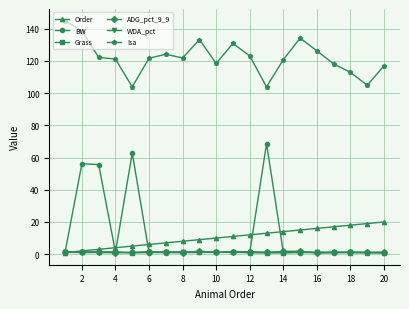

What is the minimum value for Isa?

103.9